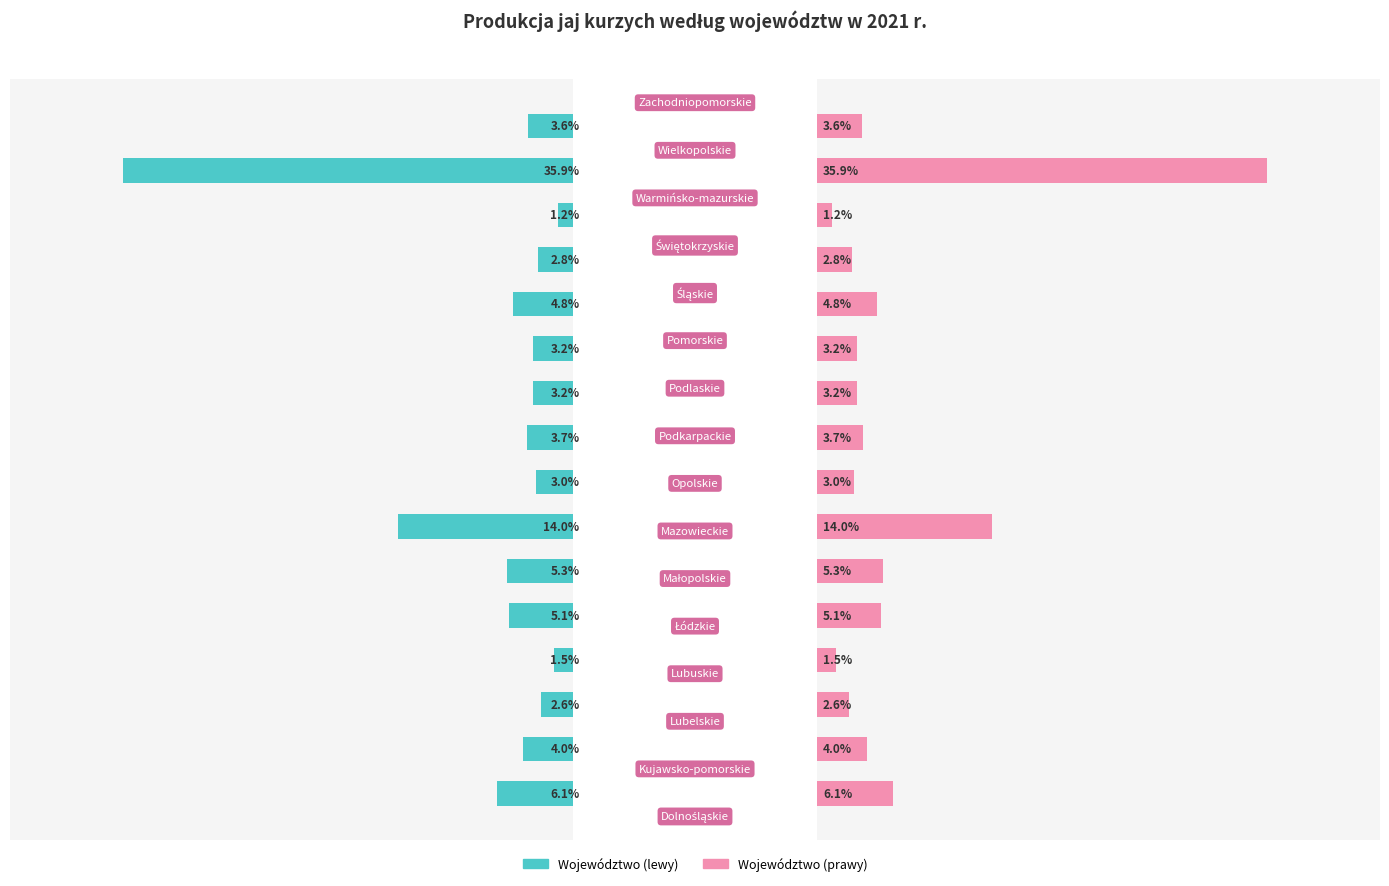

What is the average value?

6.2